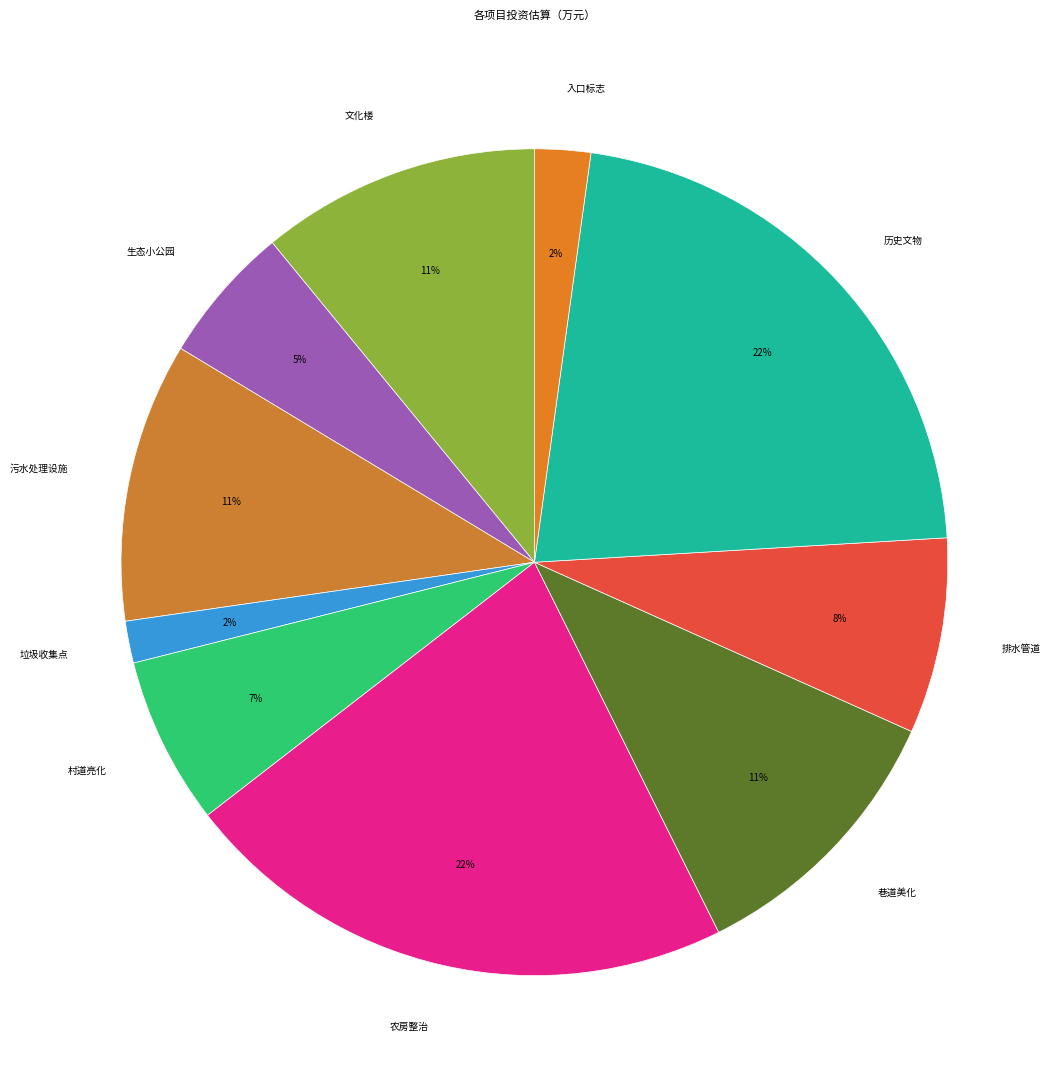

To the nearest percent, what is the difference between the largest and smallest slice percentages?

20%